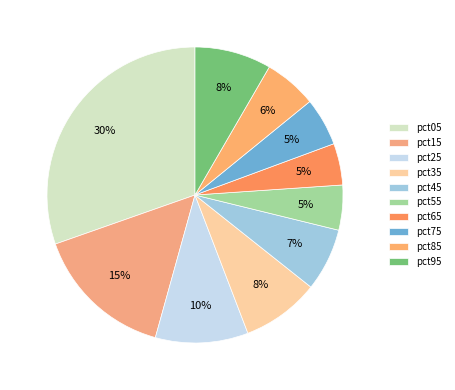

Combined, what portion of the pie is pct55 and pct35?

13.4%